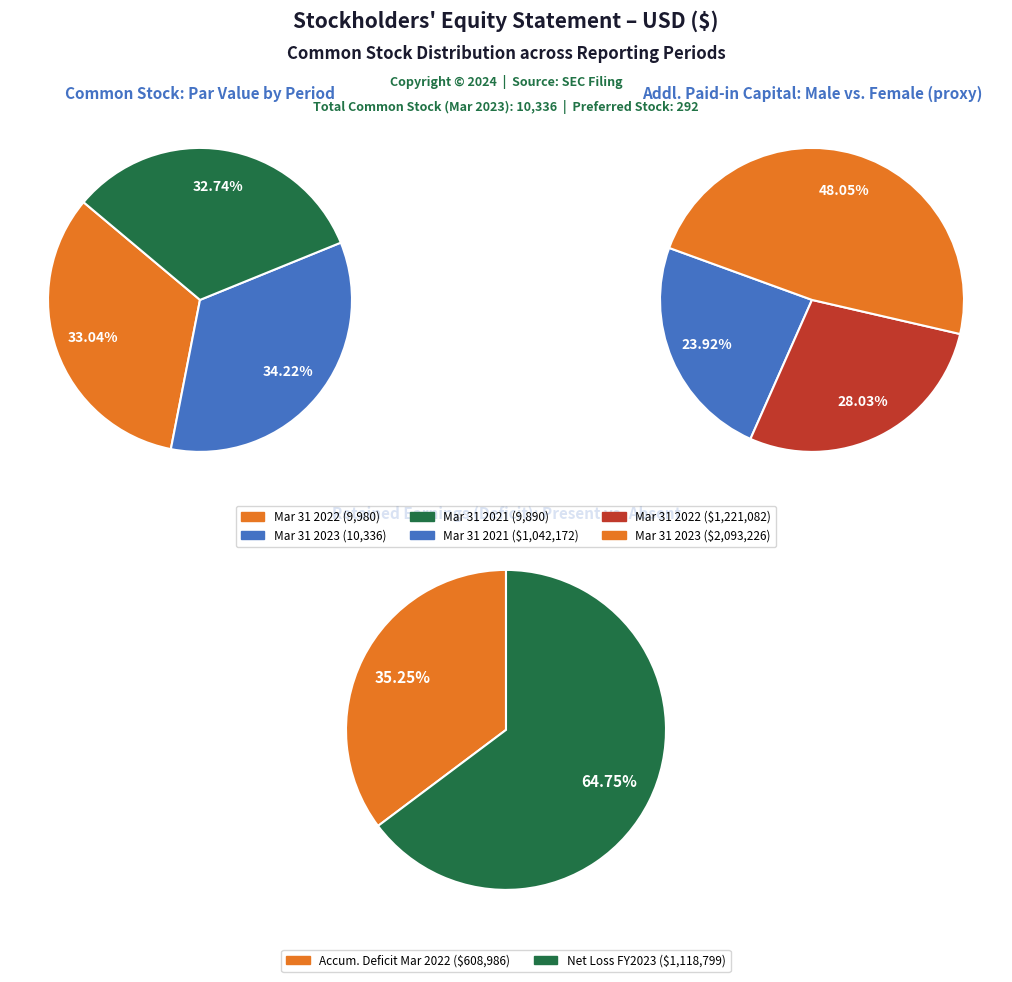

Is it true that 2 is 44% of the pie?

False